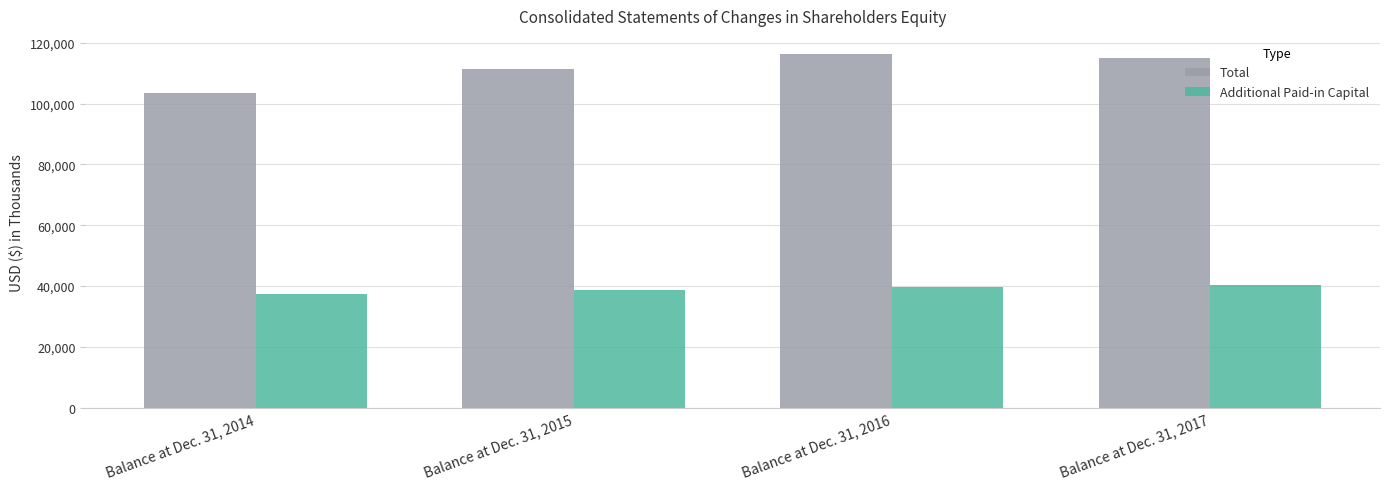

Count the number of data series in this chart.

2